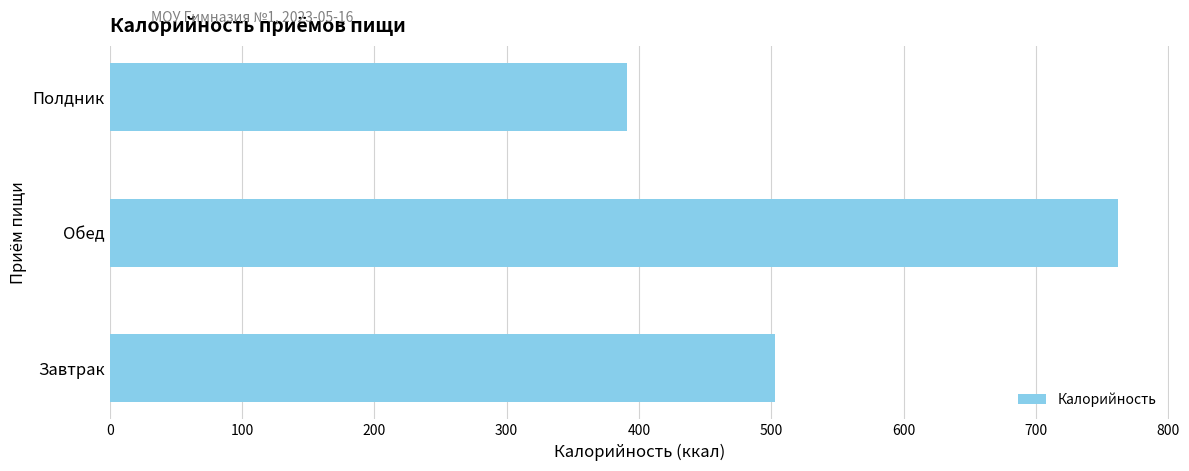

Rank the categories by value from highest to lowest.

Обед, Завтрак, Полдник